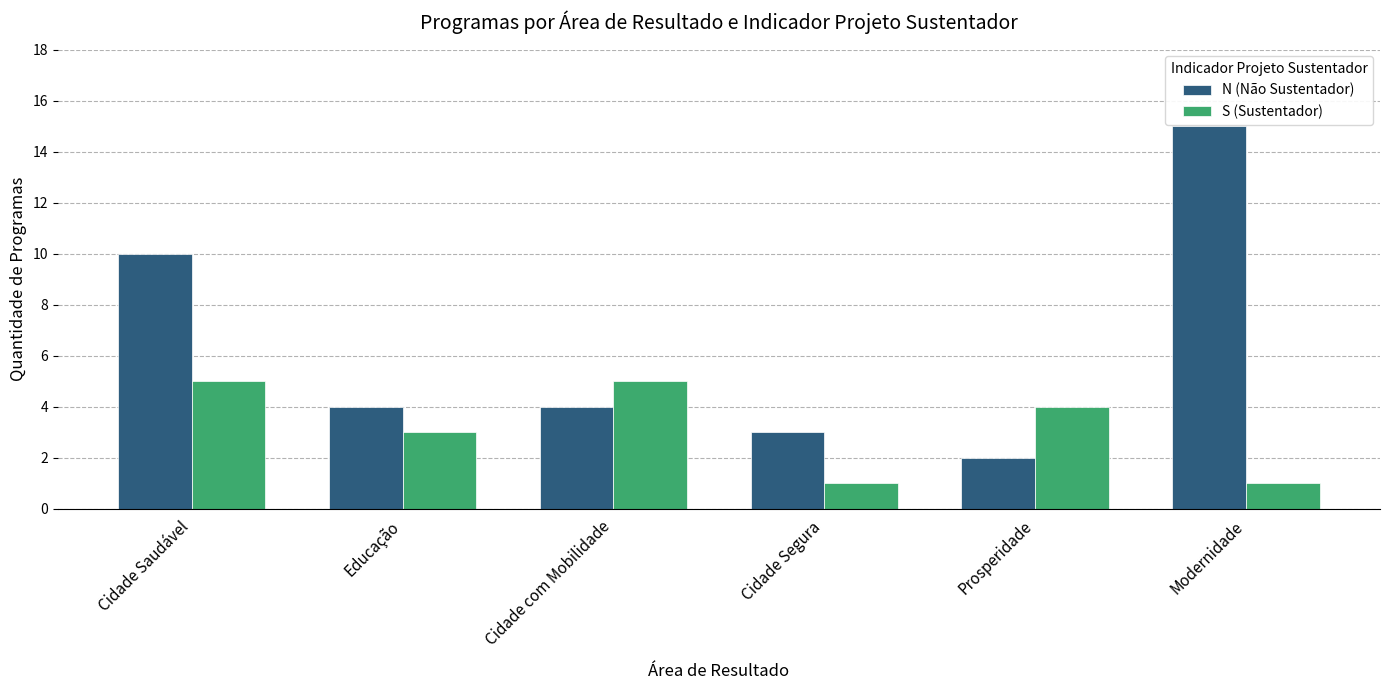

Between Cidade com Mobilidade and Modernidade, which series saw the biggest shift?

N (Não Sustentador)